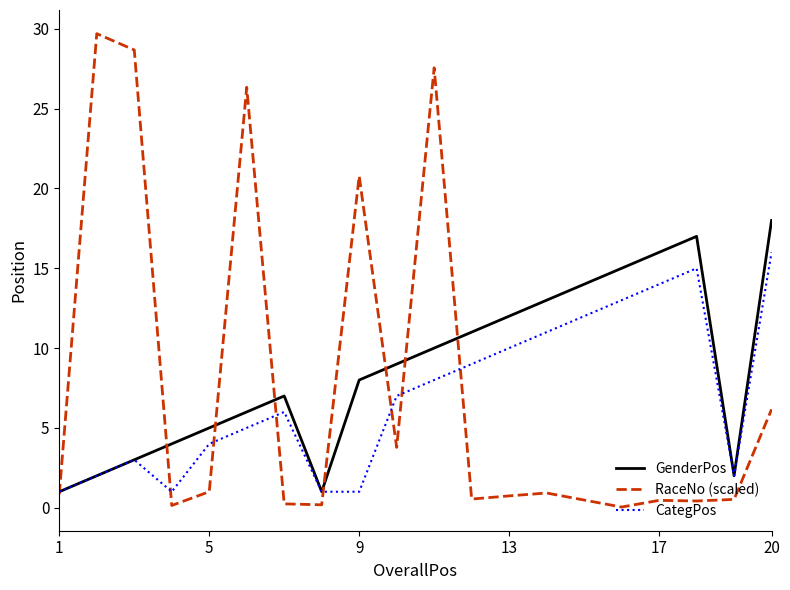

What is the greatest value displayed?

29.7